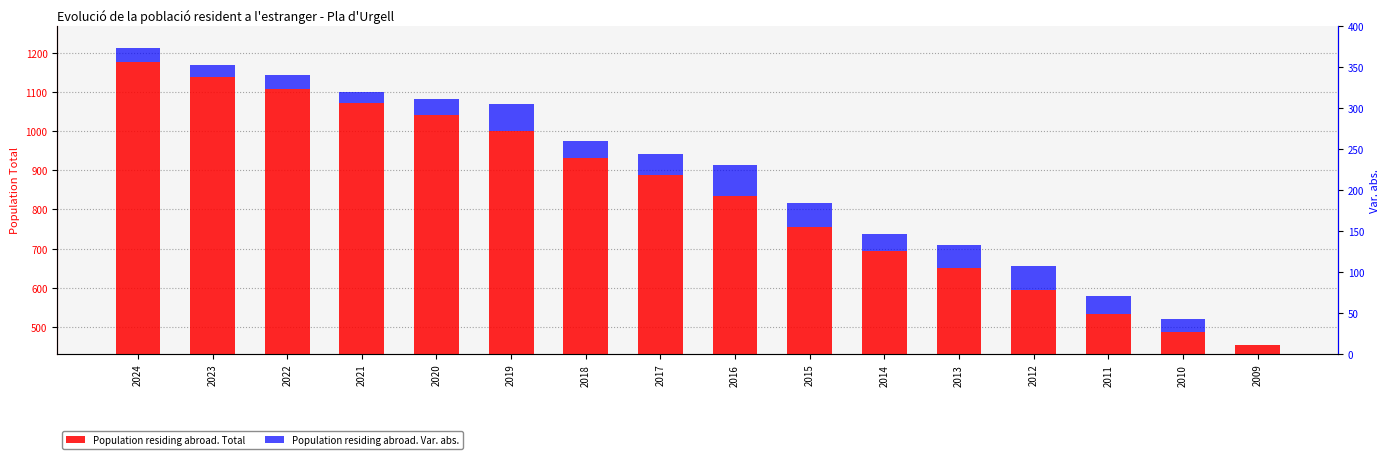

How many positive values does the Population residing abroad. Var. abs. series have?

15